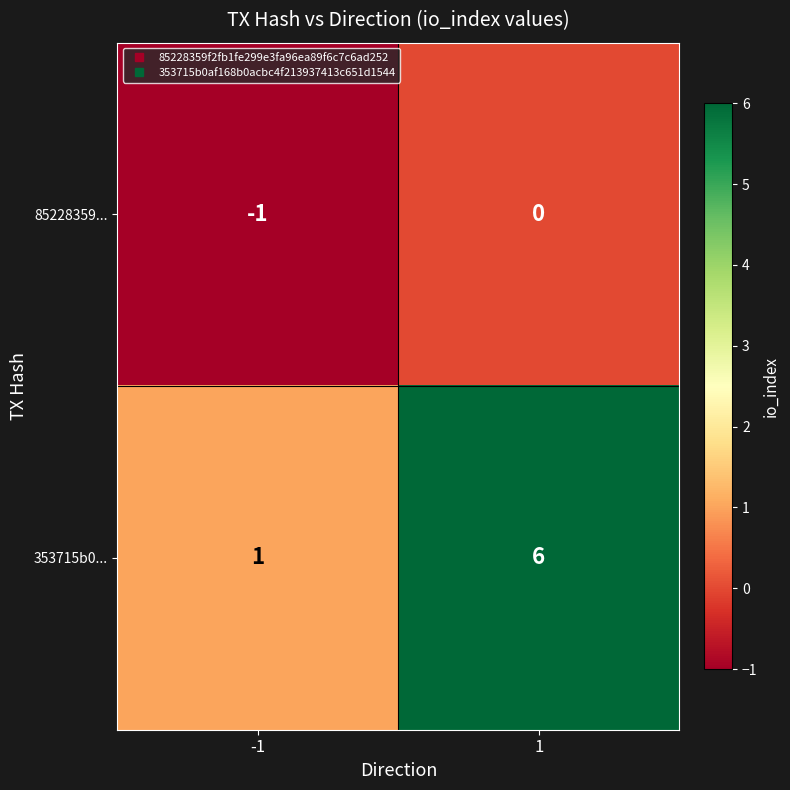

Read the 353715b0... value at 1.

6